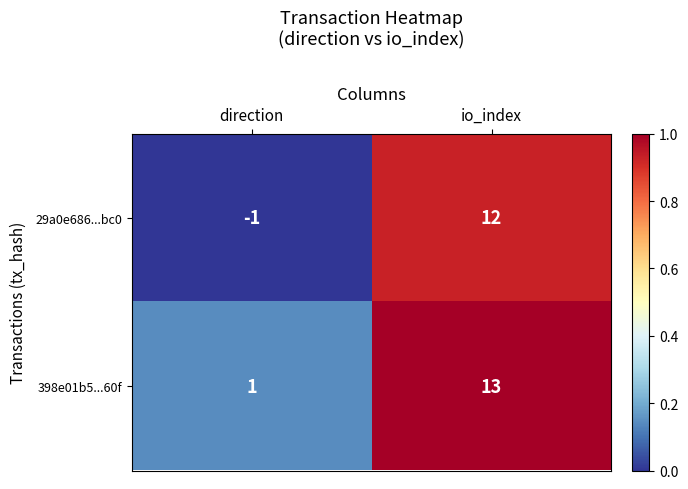

What is the difference between the 398e01b5...60f values at io_index and direction?

12